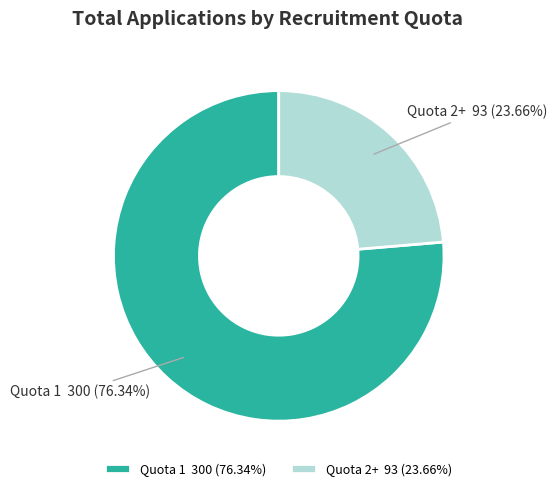

Approximately how many times larger is the value at Quota 1 compared to Quota 2+?

3.2